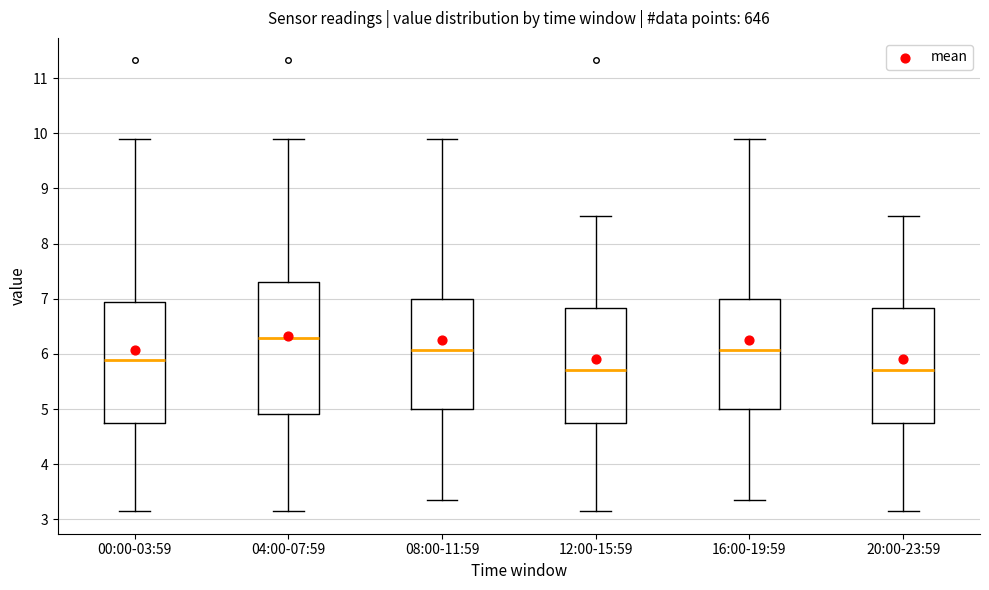

Which box has the highest median line?

04:00-07:59